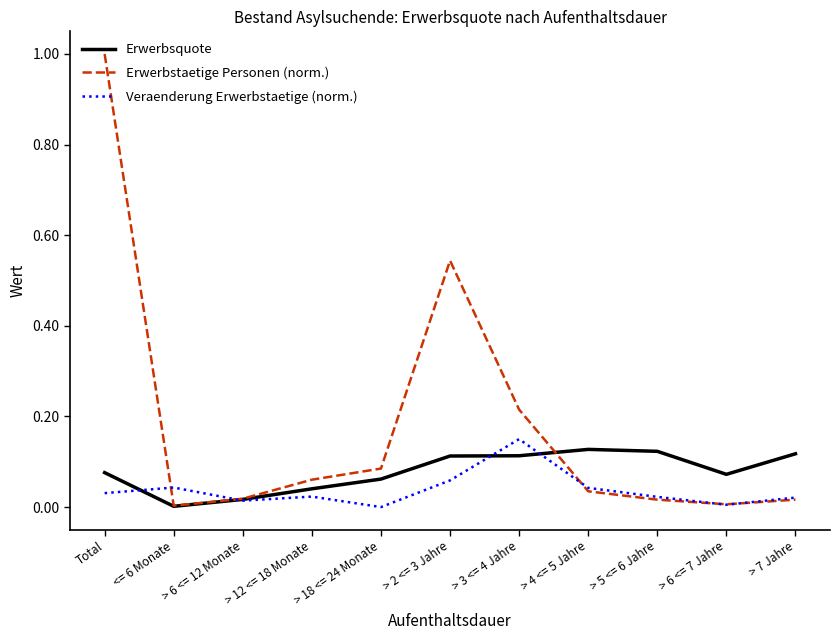

True or false: Veraenderung Erwerbstaetige (norm.) and Erwerbsquote cross at least once.

True